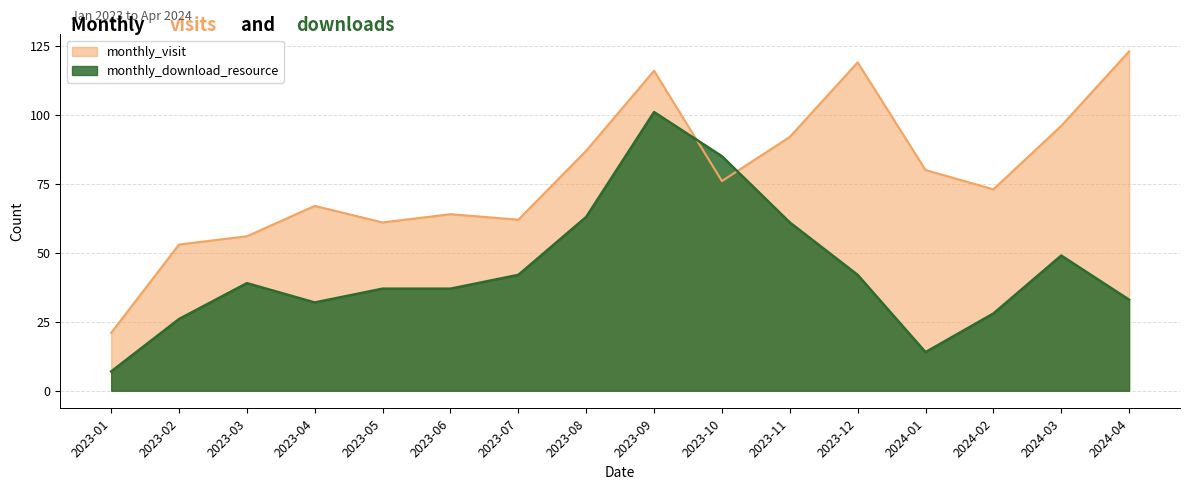

Which series changed the most between 2023-08 and 2024-01?

monthly_download_resource